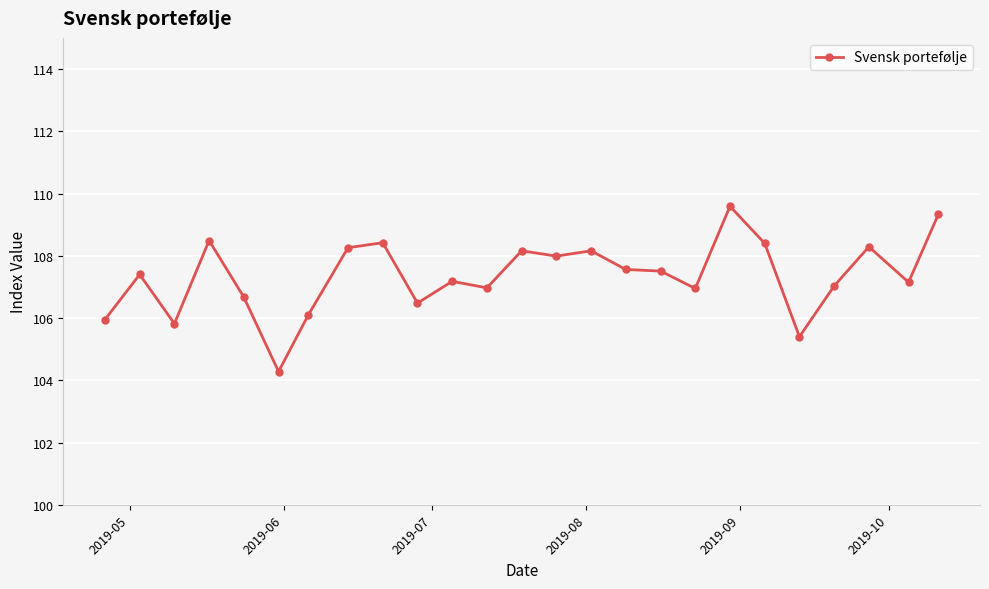

True or false: there are more than 0 points higher than both neighbors.

True